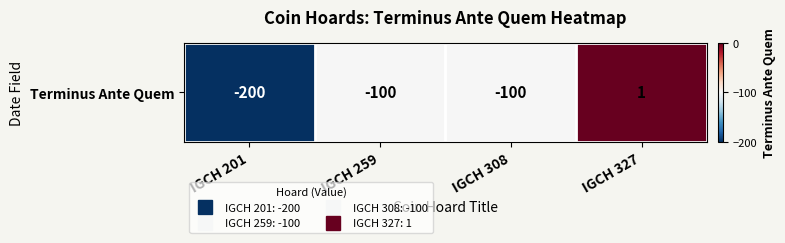

What is the sum of the values at IGCH 308 and IGCH 201?

-300